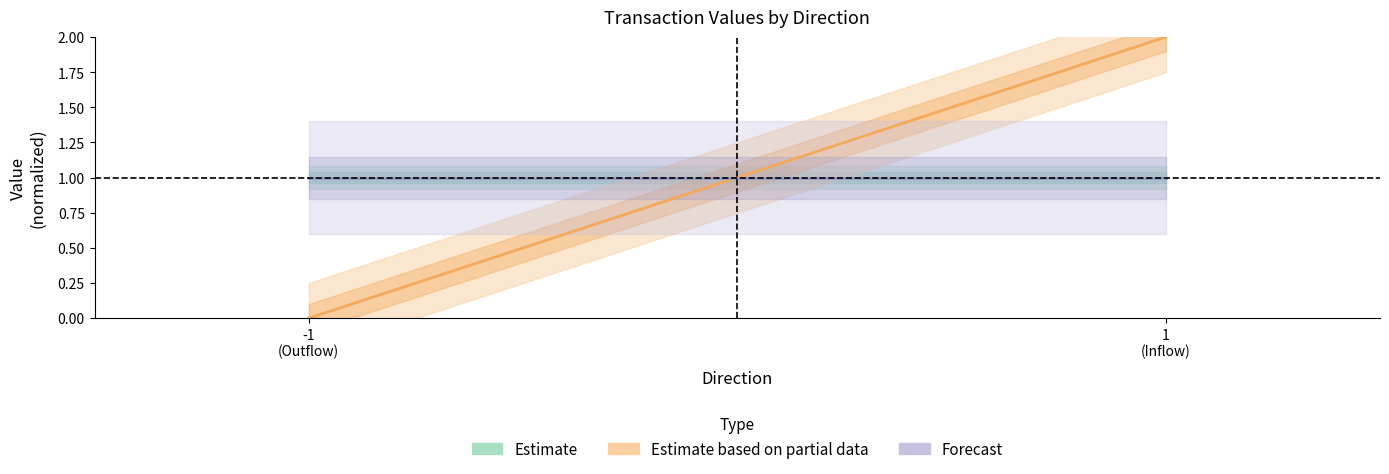

Which series changed the most between -1
(Outflow) and 1
(Inflow)?

Estimate based on partial data